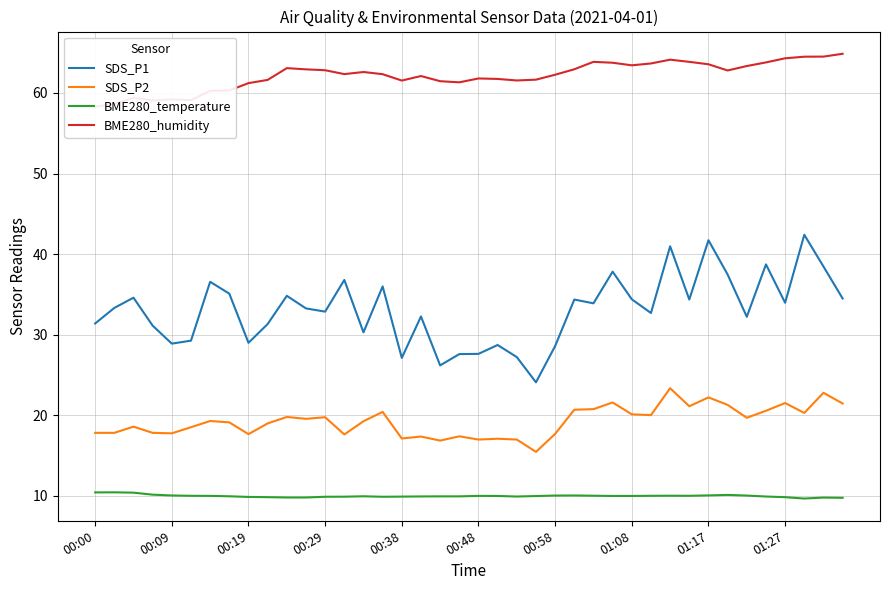

Is it true that SDS_P2 equals 6.6 at 01:17?

False